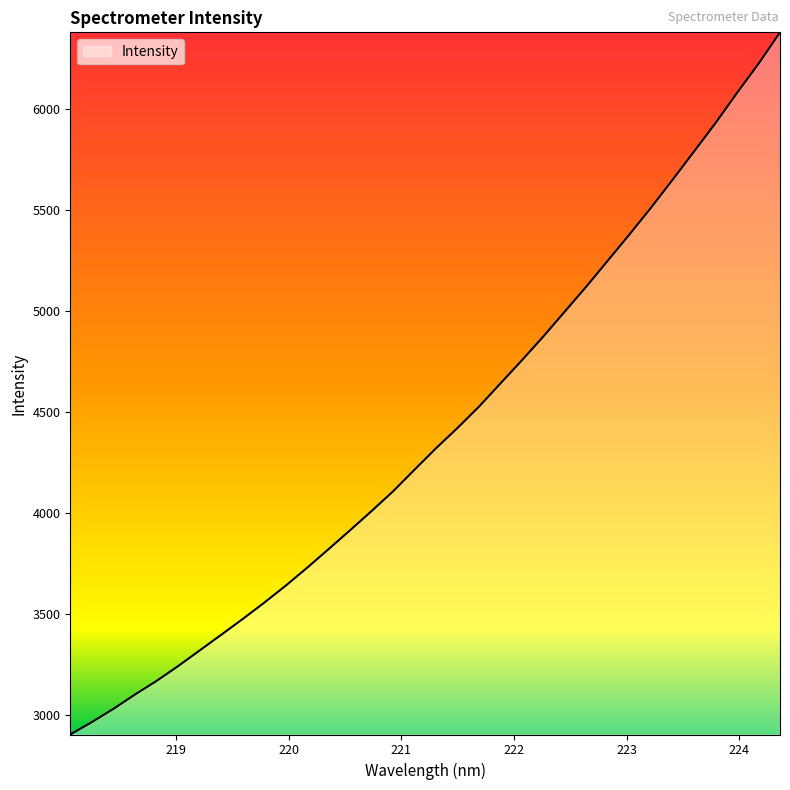

What is the difference between the maximum and minimum values?

3476.5